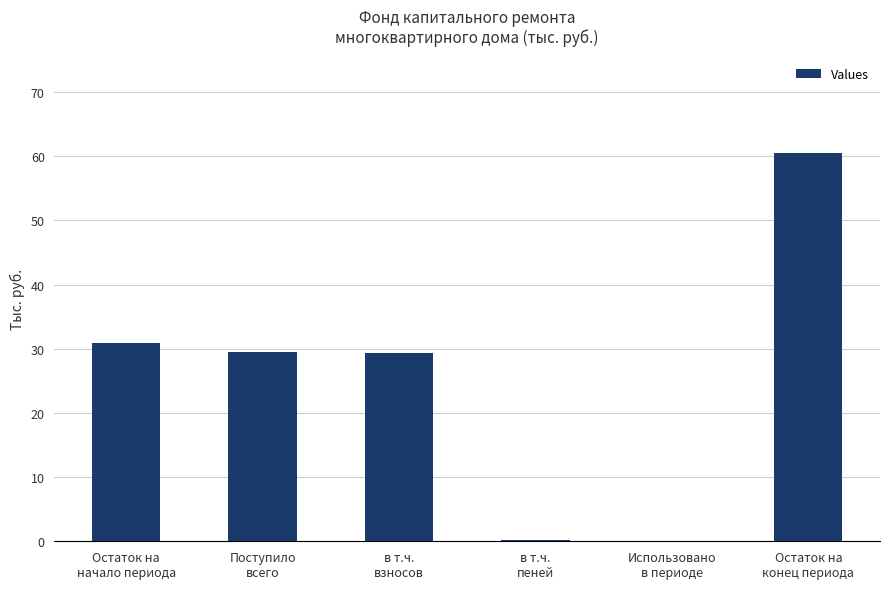

What is the maximum value shown in the chart?

60.5